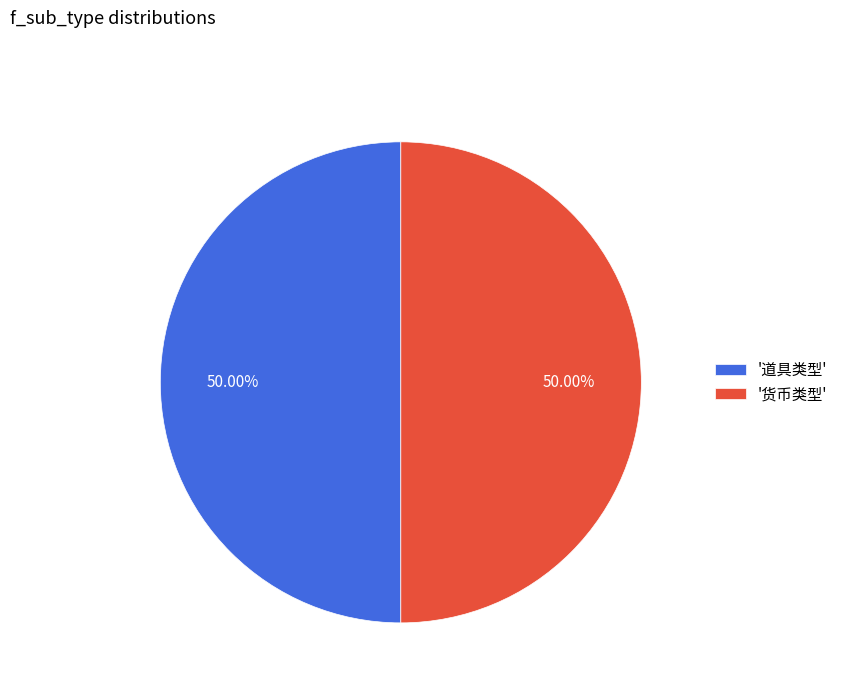

What is the ratio of the value at '道具类型' to the value at '货币类型'?

1.0